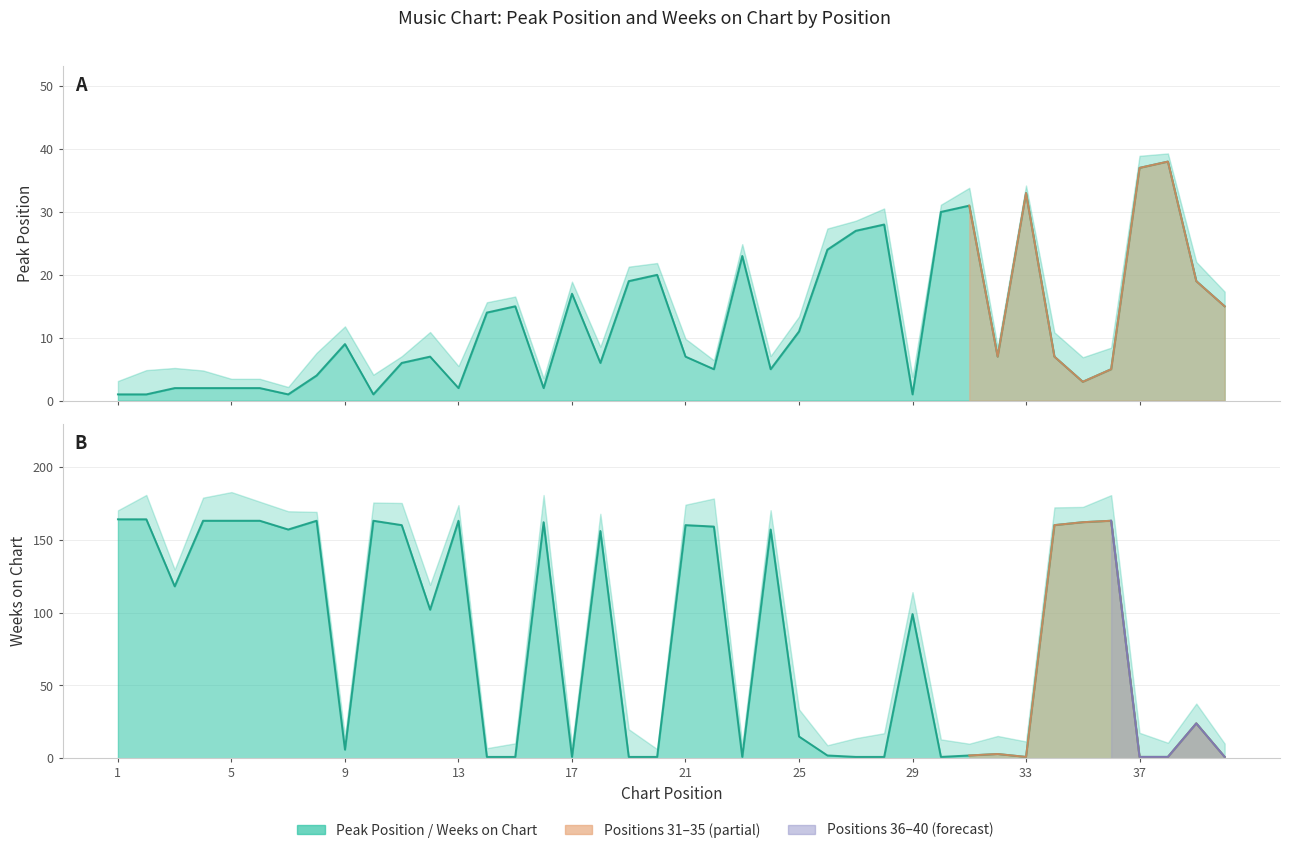

What is the difference between the second highest and second lowest values in the Peak Position series?

36